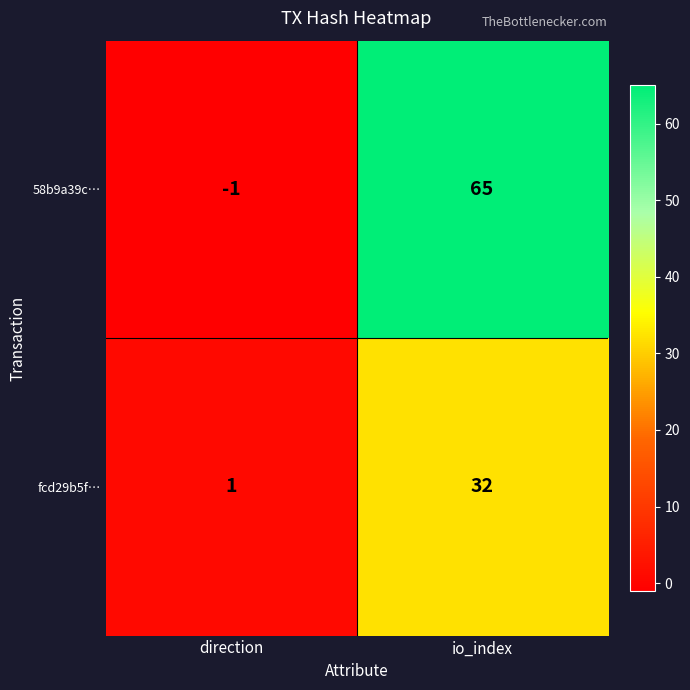

What is the spread (max minus min) of values at direction?

2